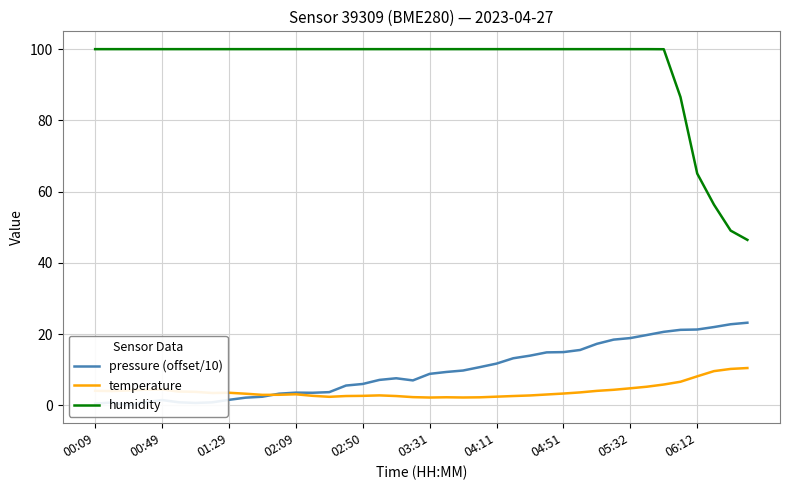

True or false: pressure (offset/10) and humidity cross at least once.

False